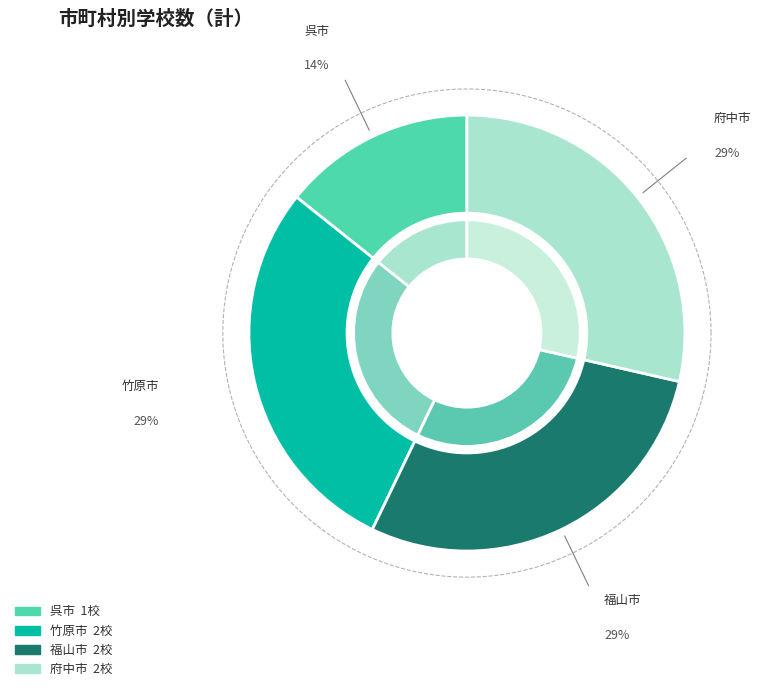

Is there any slice that represents more than half of the pie?

No